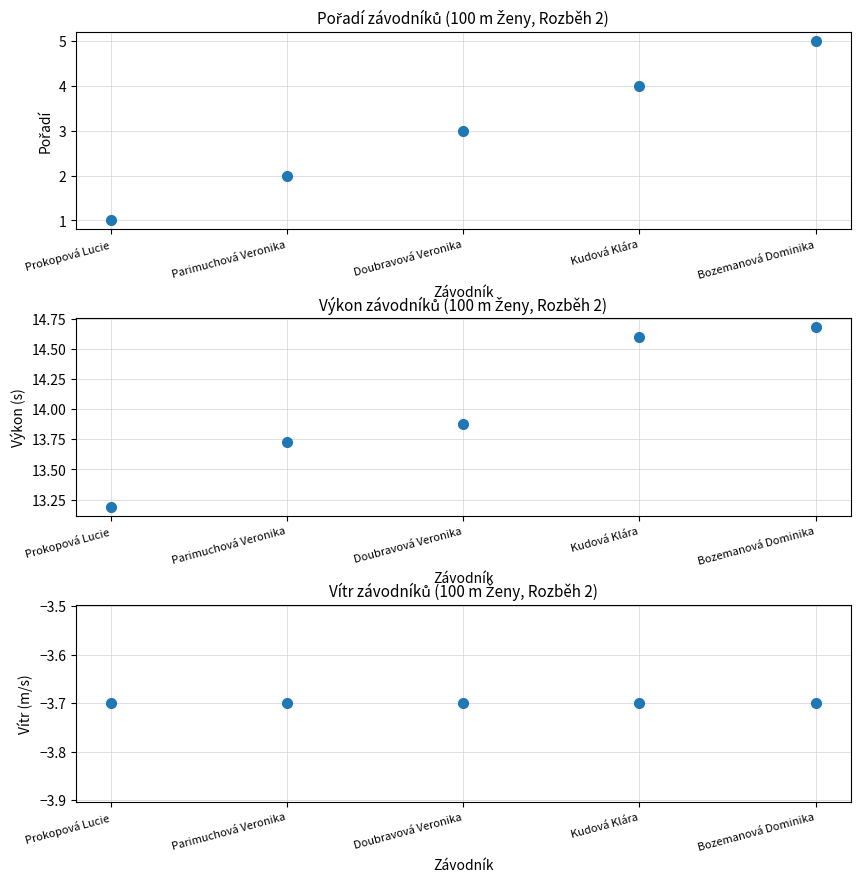

Between Doubravová Veronika and Kudová Klára, which series saw the biggest shift?

Pořadí